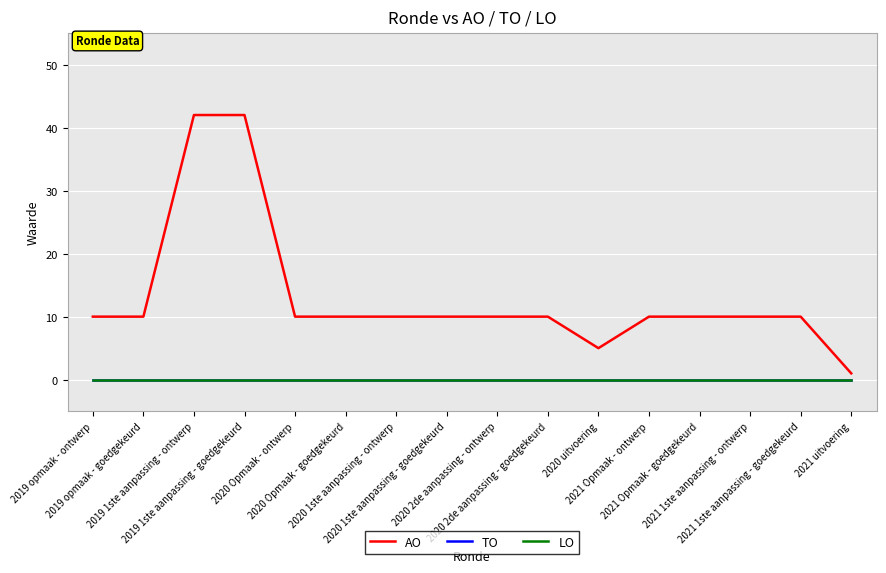

Between 2020 2de aanpassing - ontwerp and 2020 2de aanpassing - goedgekeurd, which is larger?

2020 2de aanpassing - ontwerp